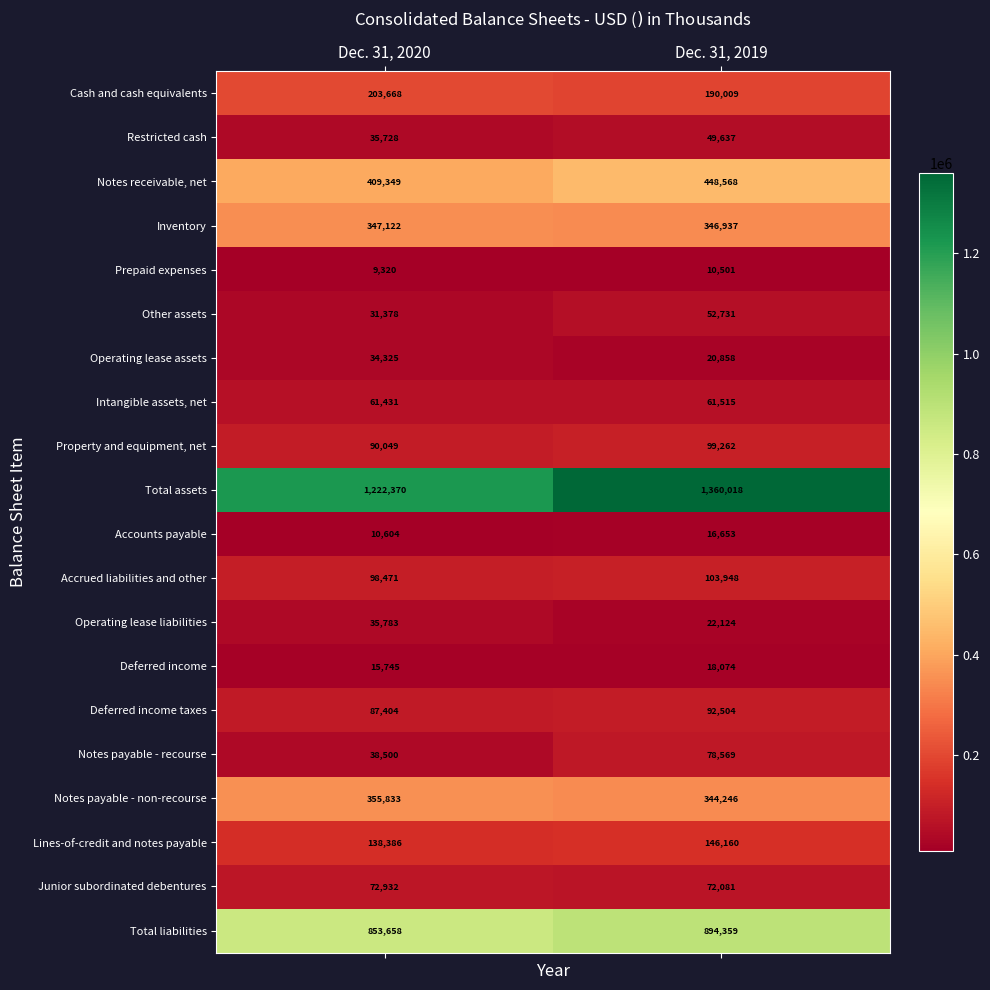

What is the difference between the maximum and minimum values in the Operating lease liabilities series?

13659